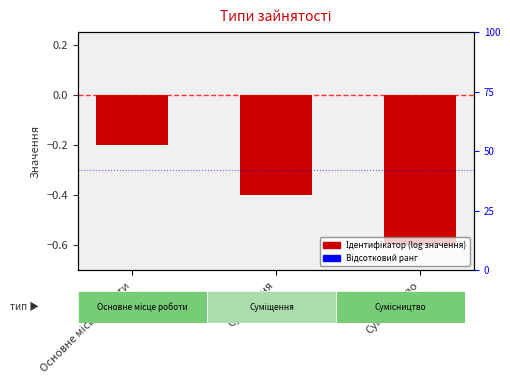

What is the label of the 1st bar from the left?

Основне місце роботи